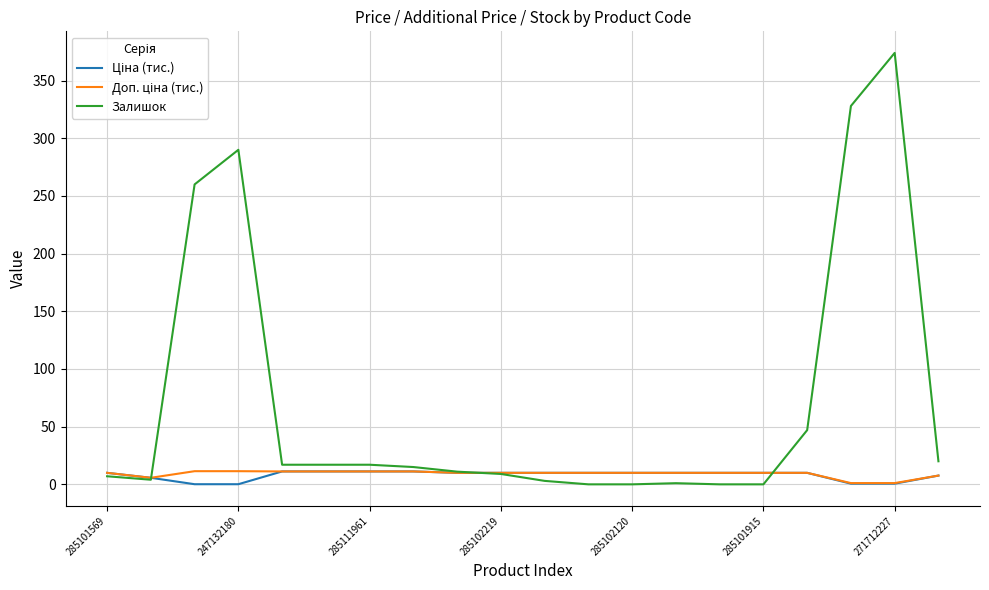

Which series has the largest range (max minus min)?

Залишок